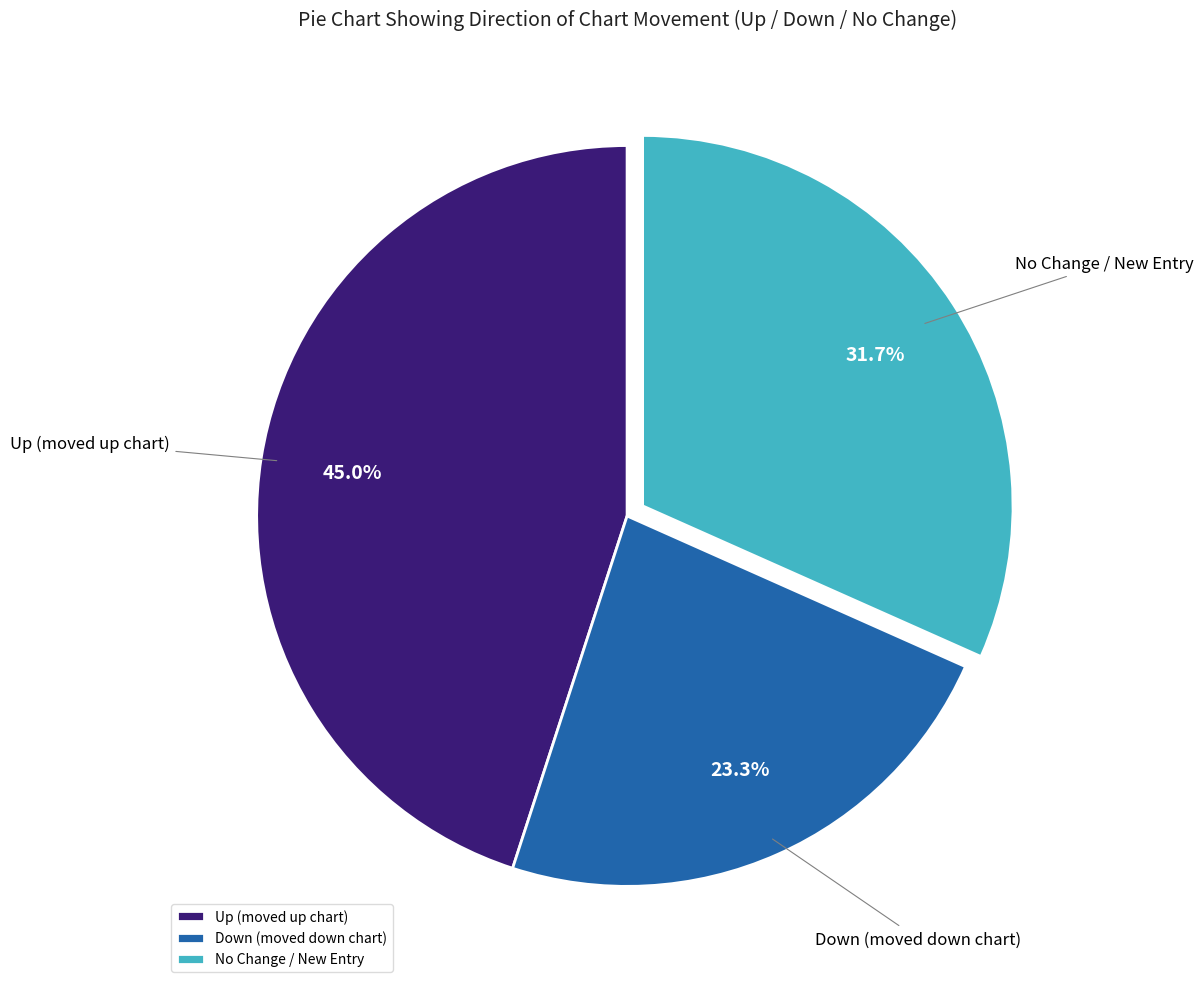

Does No Change / New Entry account for over 50% of the chart?

No